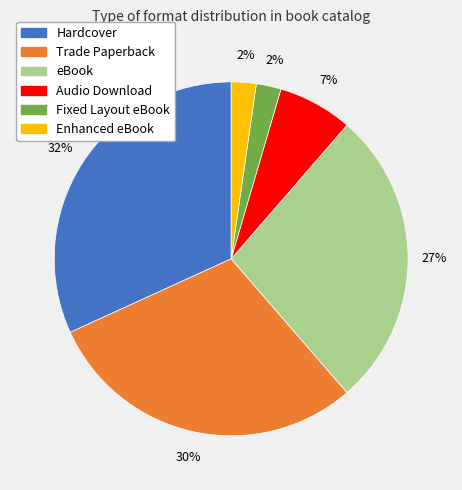

Is it true that eBook is 42% of the pie?

False